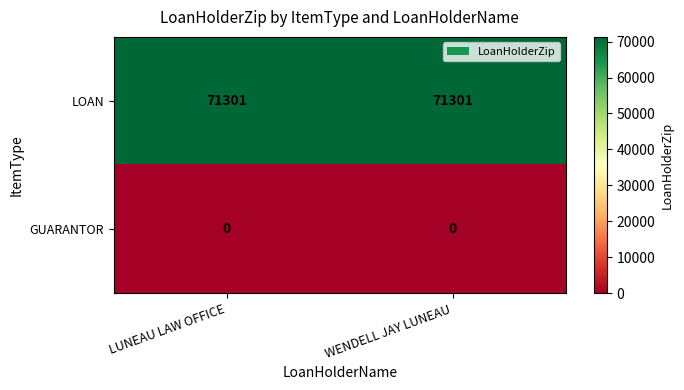

Which series has the largest total across all categories?

LOAN